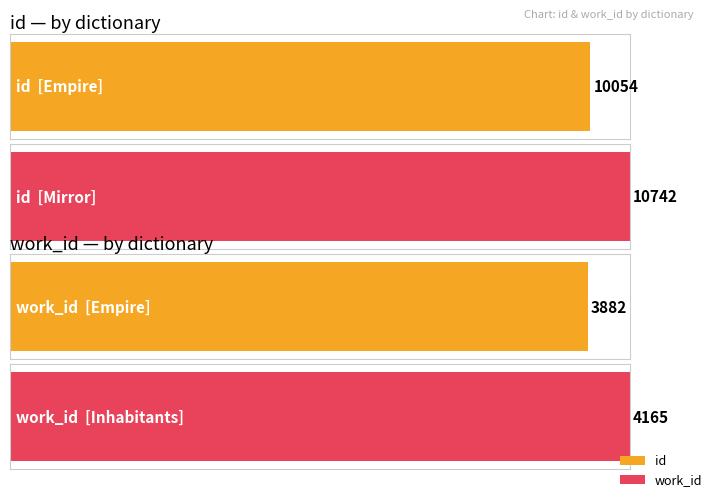

The value of id at Empire is 16033. True or false?

False